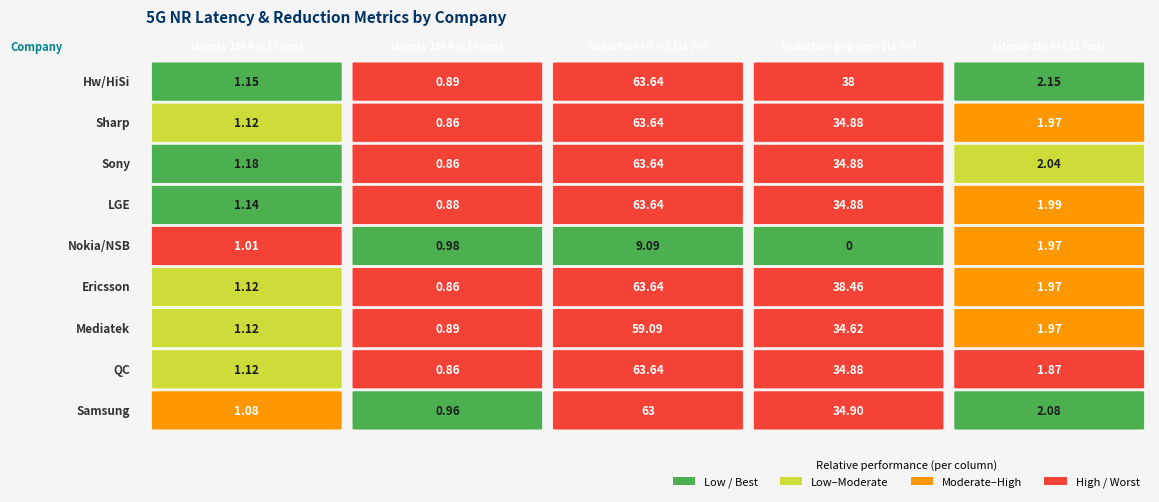

Reading left to right, what are all the values shown in this chart?

latency 1tx Rel.15 (ms): 1.1	1.1	1.2	1.1	1.0	1.1	1.1	1.1	1.1
latency 1tx Rel.16 (ms): 0.9	0.9	0.9	0.9	1.0	0.9	0.9	0.9	1.0
Reduction UE N2 1tx (%): 63.6	63.6	63.6	63.6	9.1	63.6	59.1	63.6	63.0
Reduction gNB proc 1tx (%): 38.0	34.9	34.9	34.9	0.0	38.5	34.6	34.9	34.9
latency 2tx Rel.15 (ms): 2.1	2.0	2.0	2.0	2.0	2.0	2.0	1.9	2.1